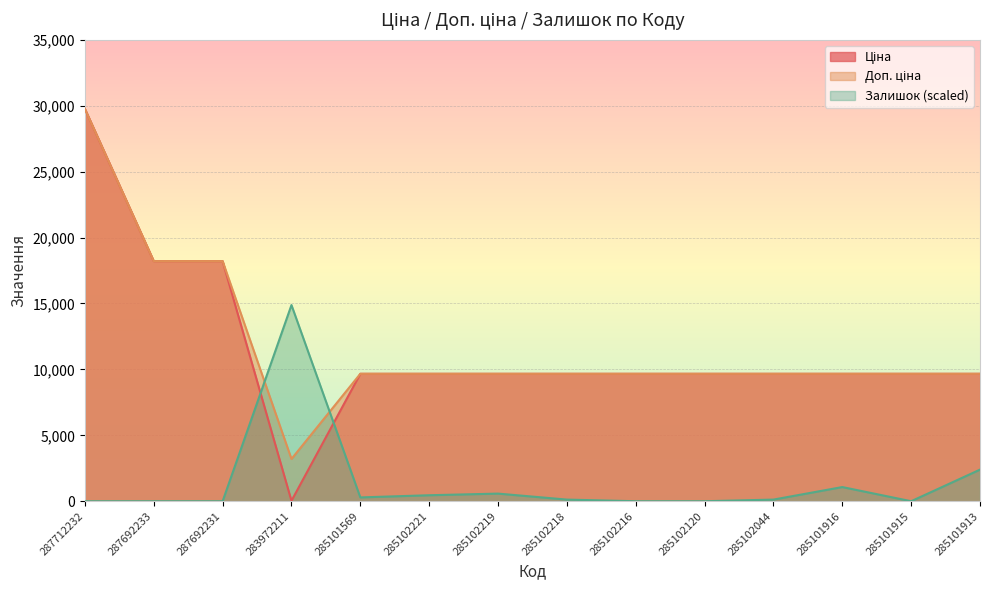

Where do Ціна and Залишок first cross each other?

287692231 and 283972211